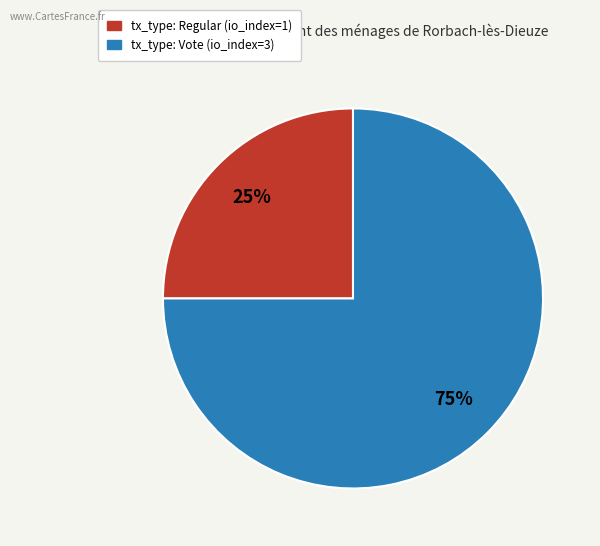

To the nearest percent, what is the average slice percentage?

50%